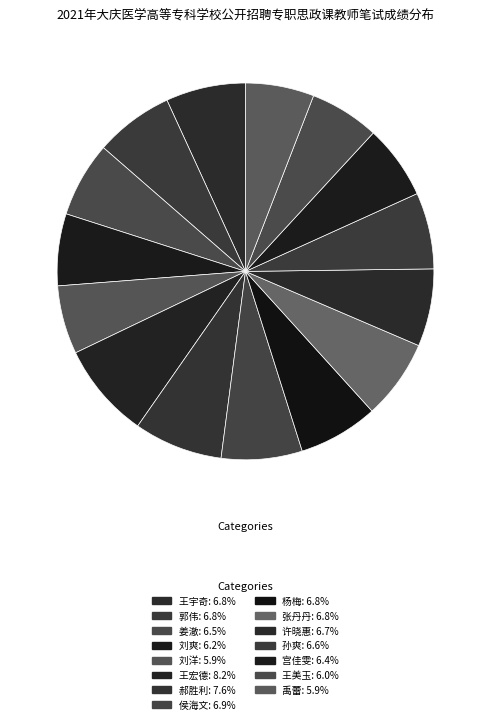

How many segments does this pie chart have?

15